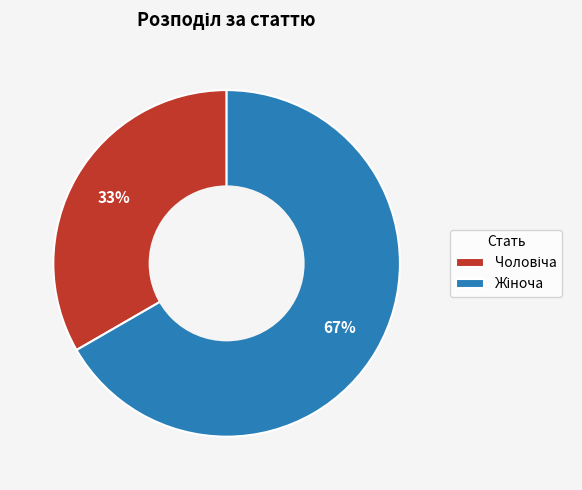

How many segments does this pie chart have?

2